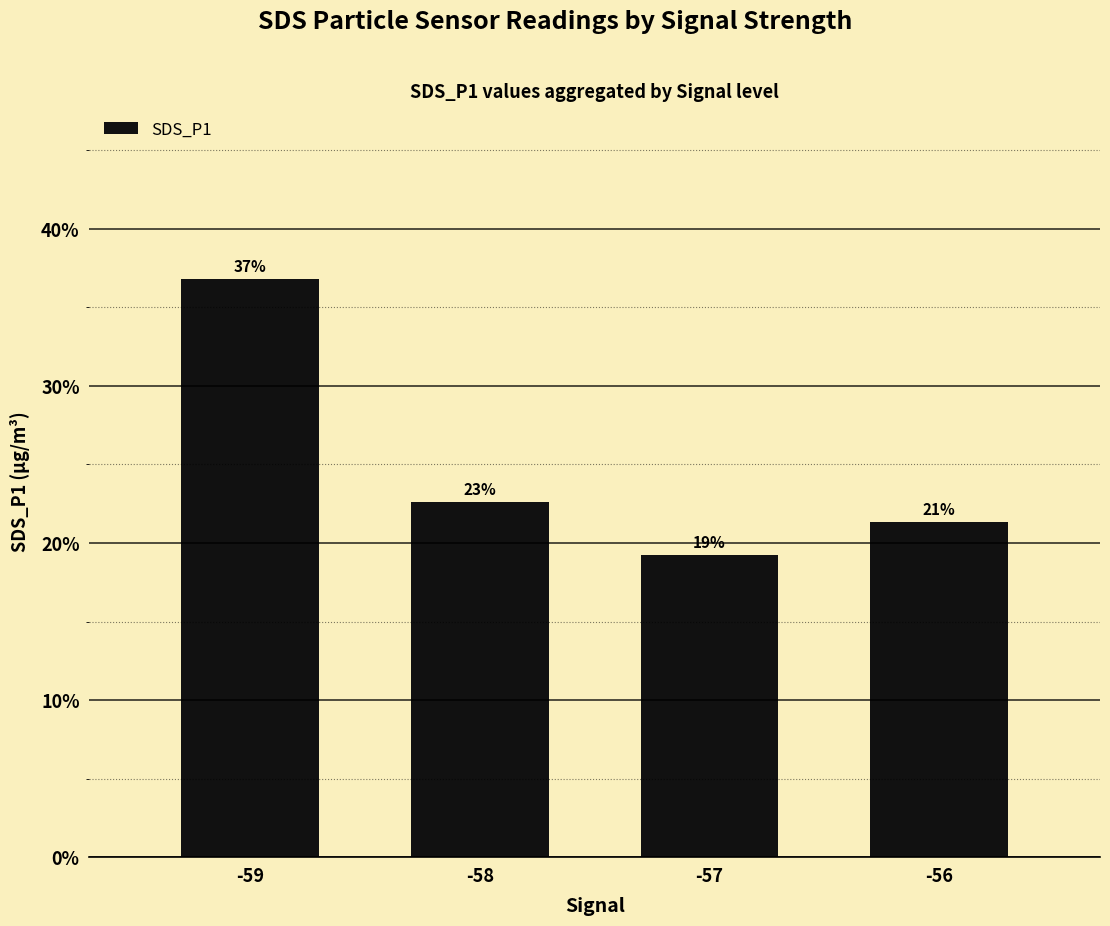

Does the chart contain stacked bars?

No